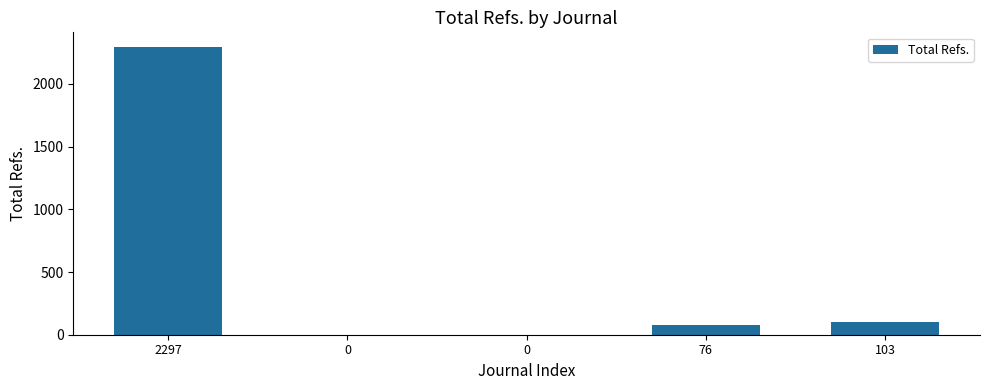

Rank the categories by value from highest to lowest.

2297, 103, 76, 0, 0